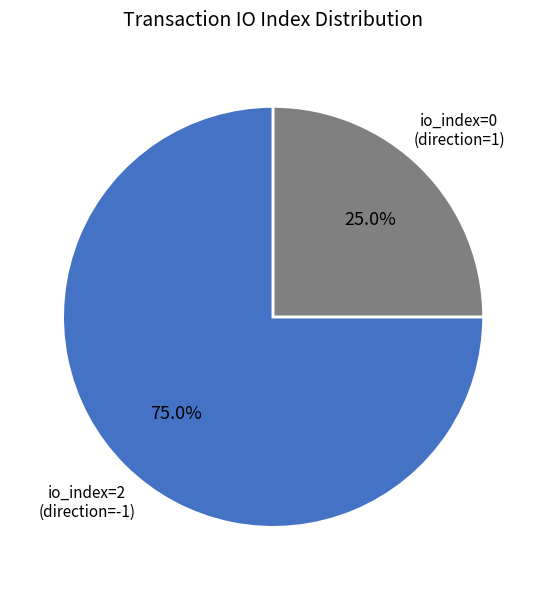

Is there any slice that represents more than half of the pie?

Yes